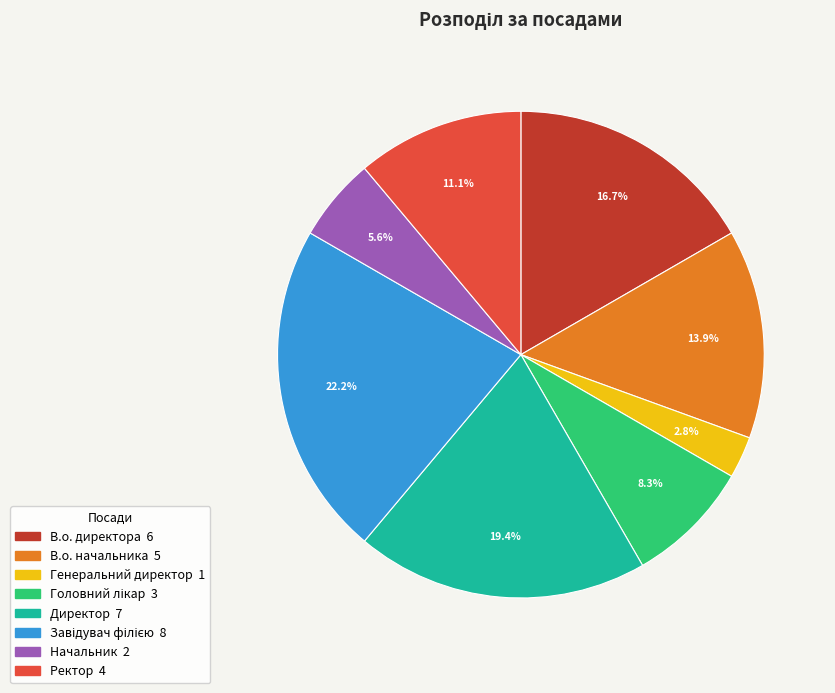

How much of the chart is everything except Ректор?

88.9%